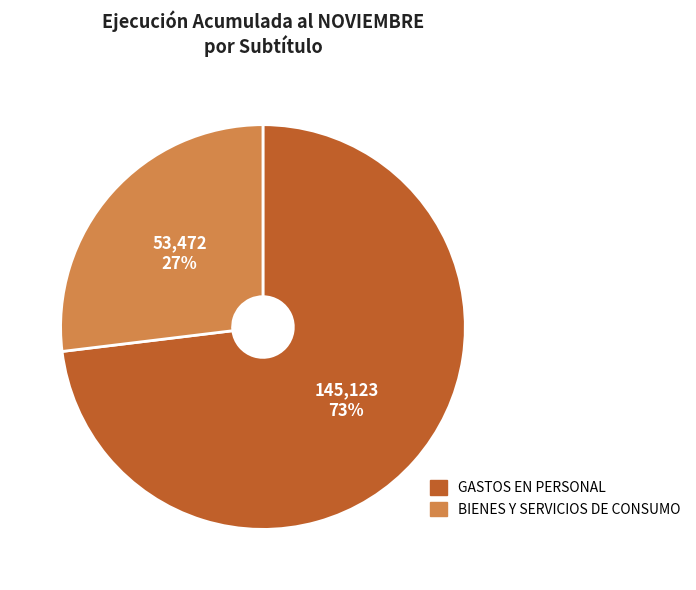

Which has a higher value, BIENES Y SERVICIOS DE CONSUMO or GASTOS EN PERSONAL?

GASTOS EN PERSONAL